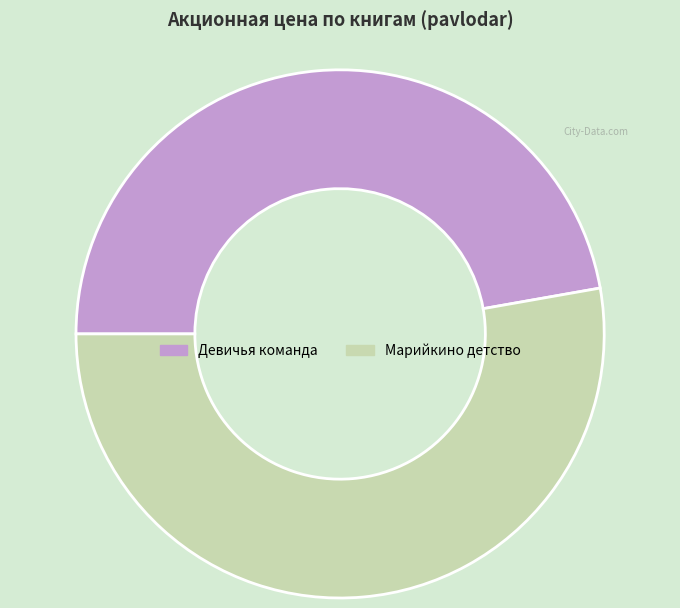

Which category has the smallest portion of the pie?

Девичья команда